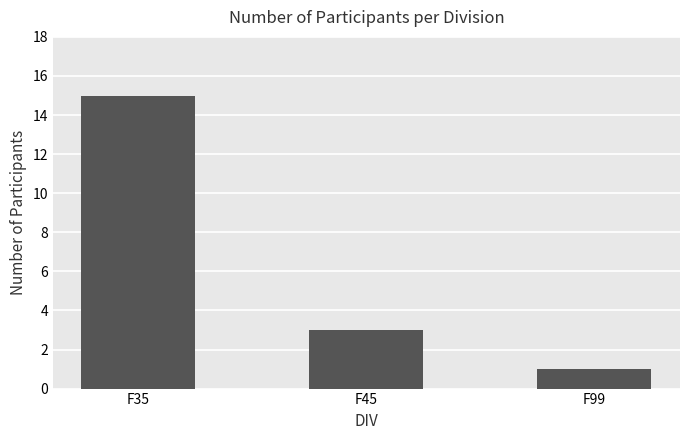

What is the maximum value shown in the chart?

15